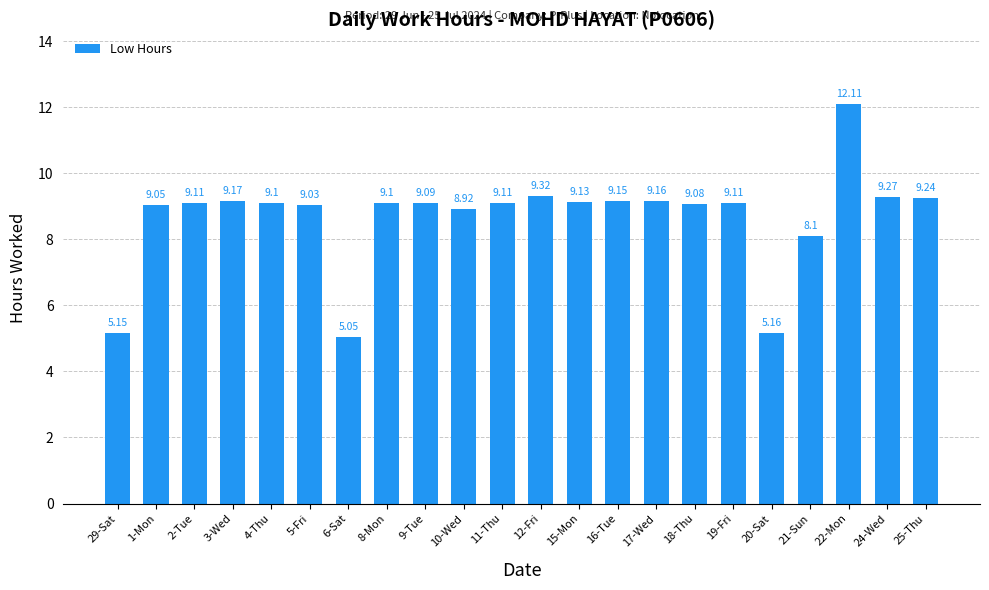

Count the number of data series in this chart.

1